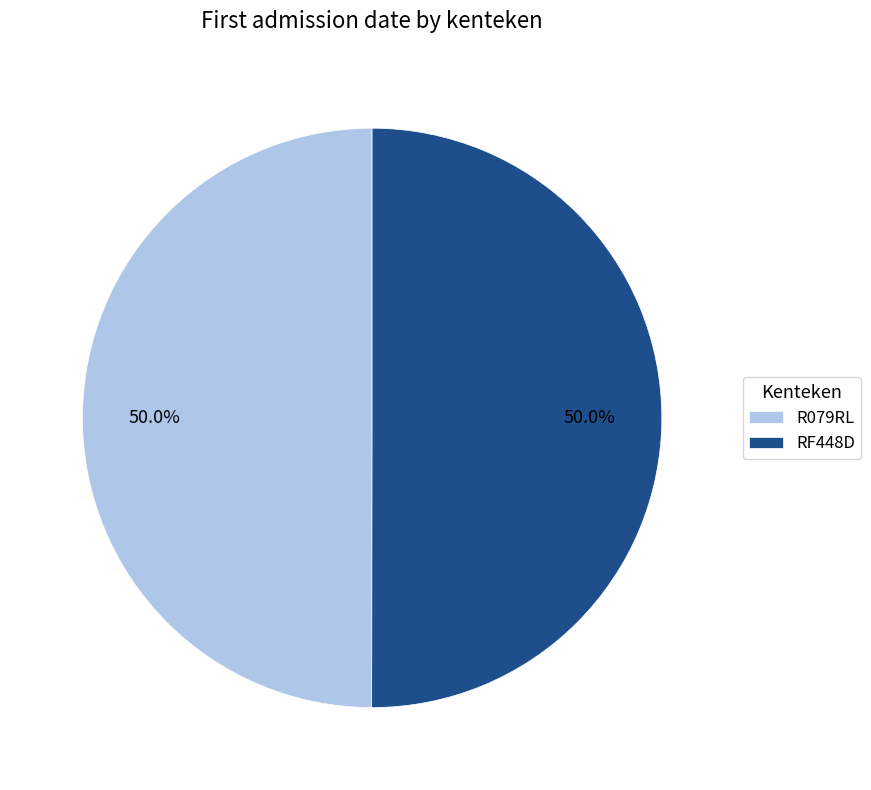

Count the number of slices in the pie.

2